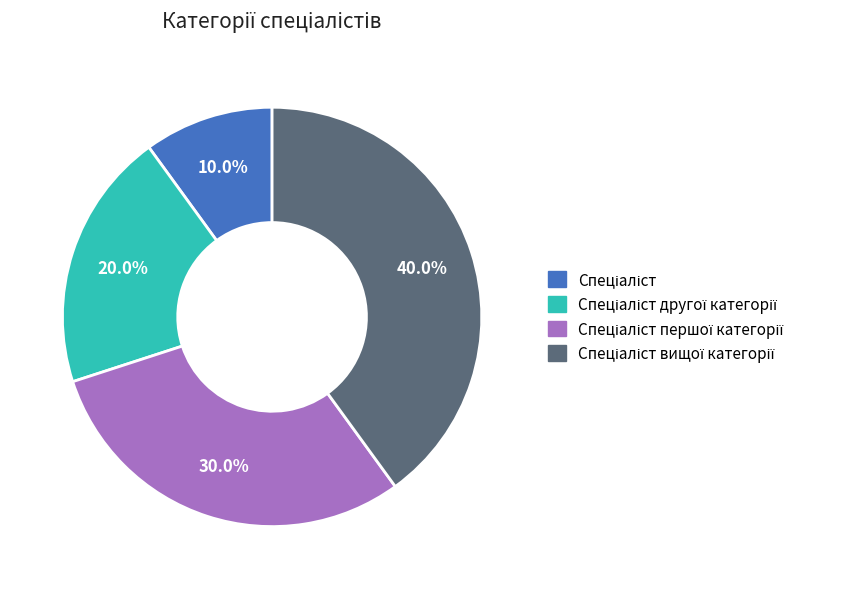

Is there any slice that represents more than half of the pie?

No